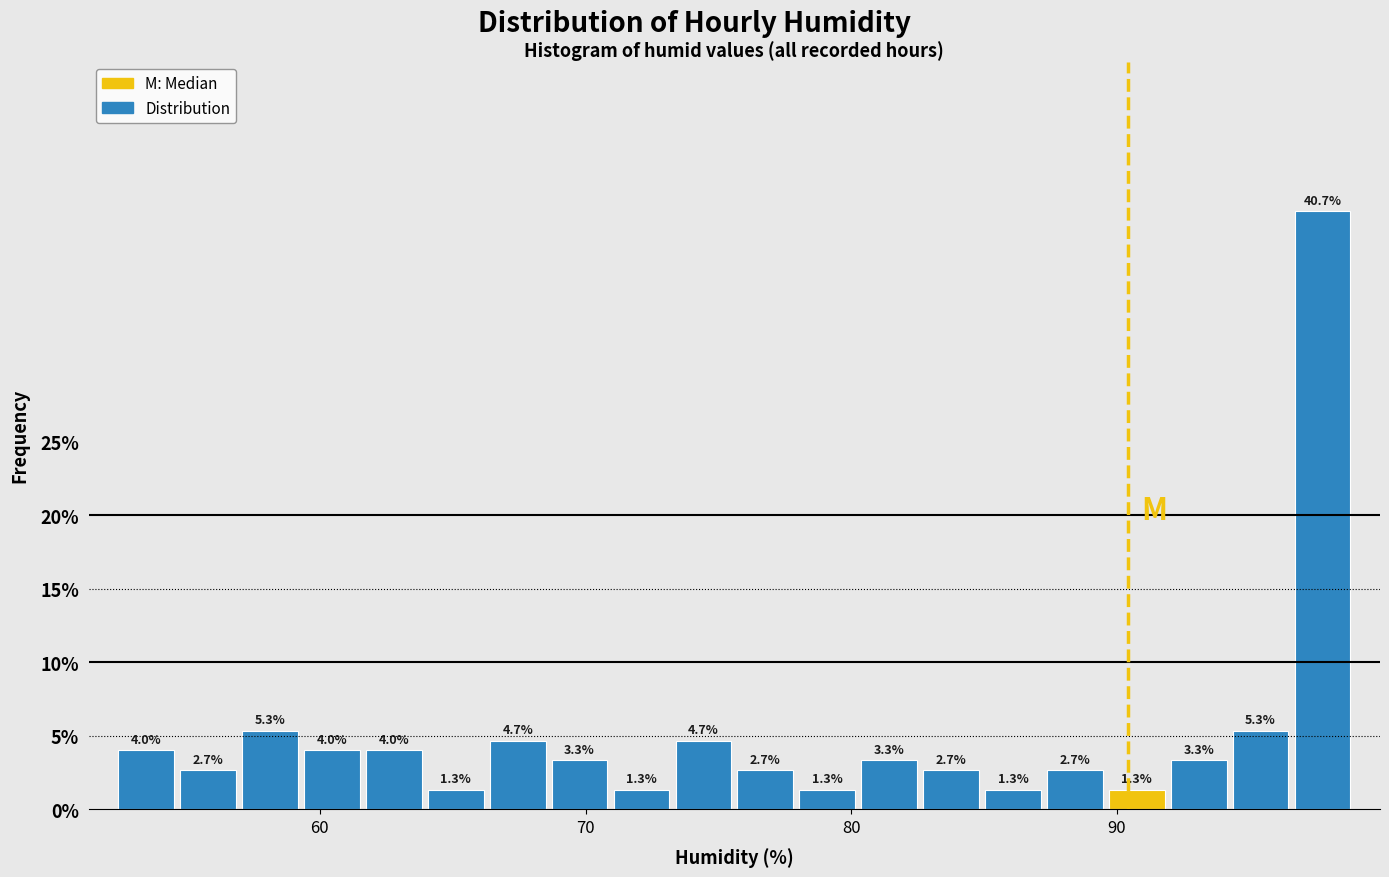

Read against the x-axis, roughly where is the centre of the tallest bar?

98